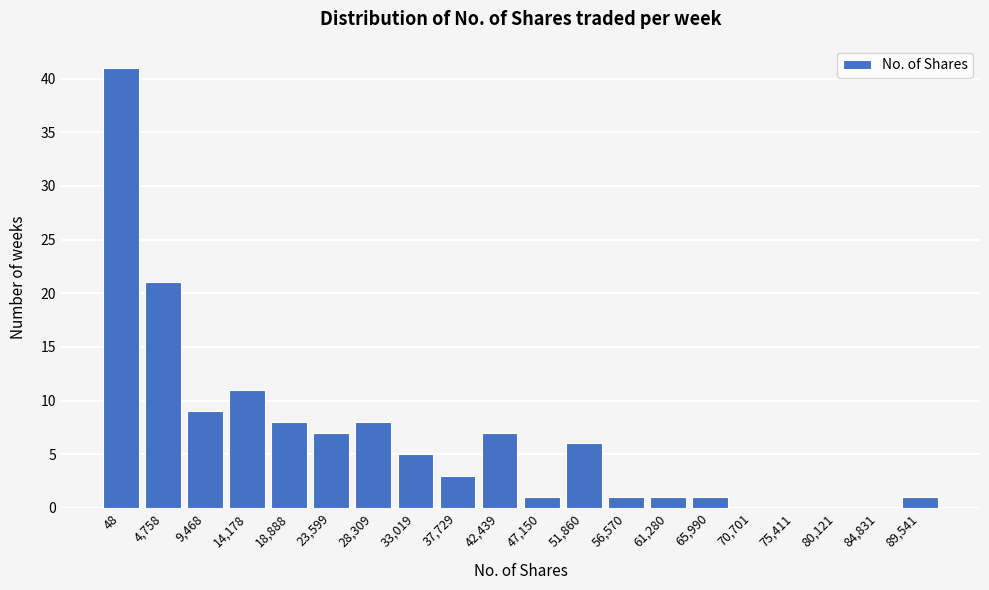

Reading left to right, transcribe all the data shown in this chart.

48=41	4,758=21	9,468=9	14,178=11	18,888=8	23,599=7	28,309=8	33,019=5	37,729=3	42,439=7	47,150=1	51,860=6	56,570=1	61,280=1	65,990=1	70,701=0	75,411=0	80,121=0	84,831=0	89,541=1